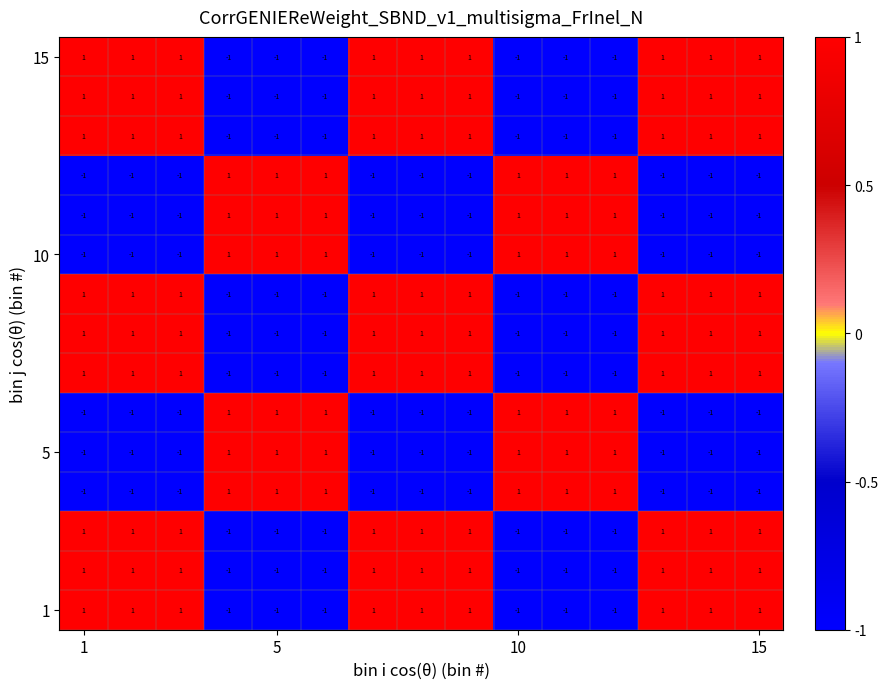

At how many categories does at least one series exceed 0?

15